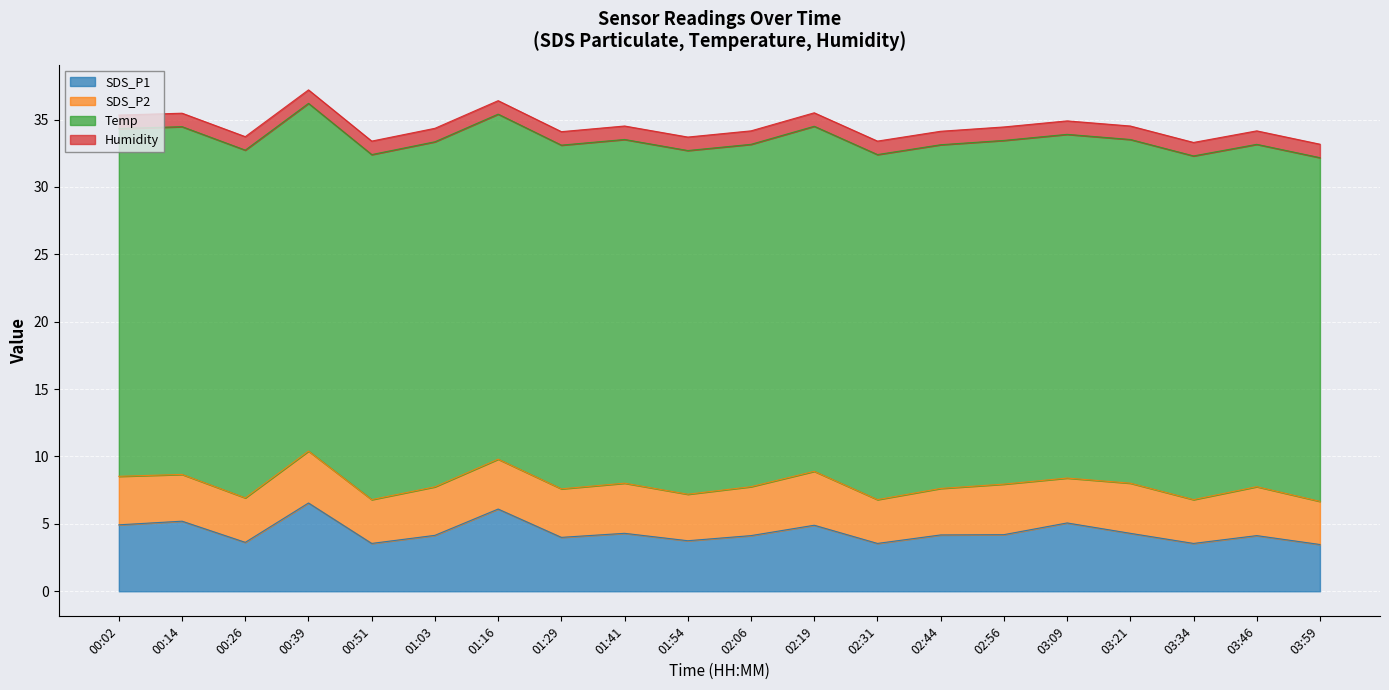

What is the sum of the Temp values at 01:16 and 03:59?

51.1